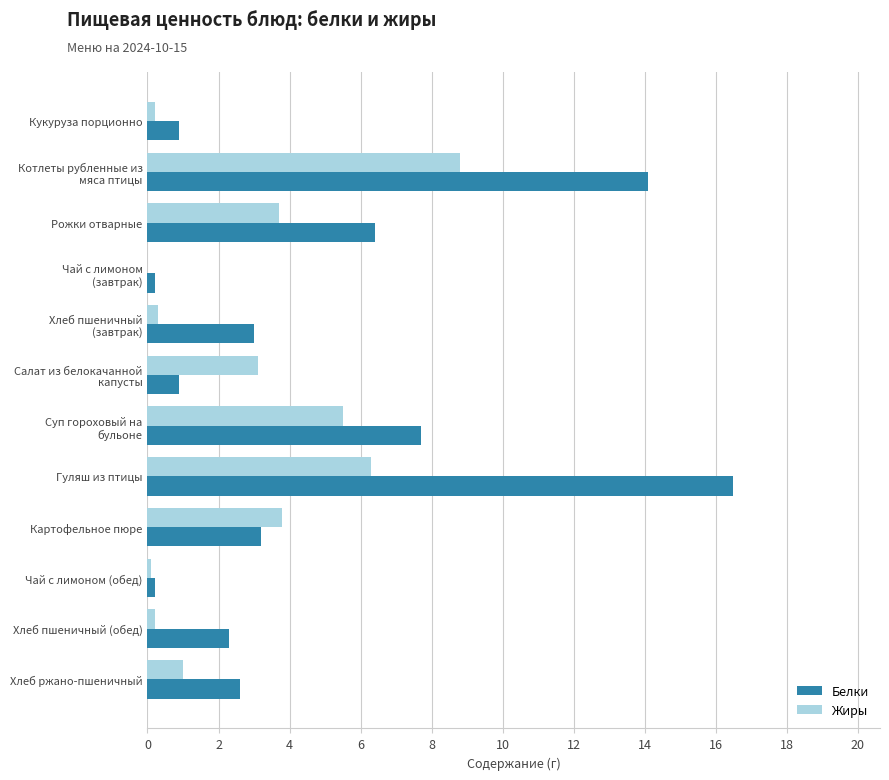

At which category does the chart reach its peak across all series?

Гуляш из птицы